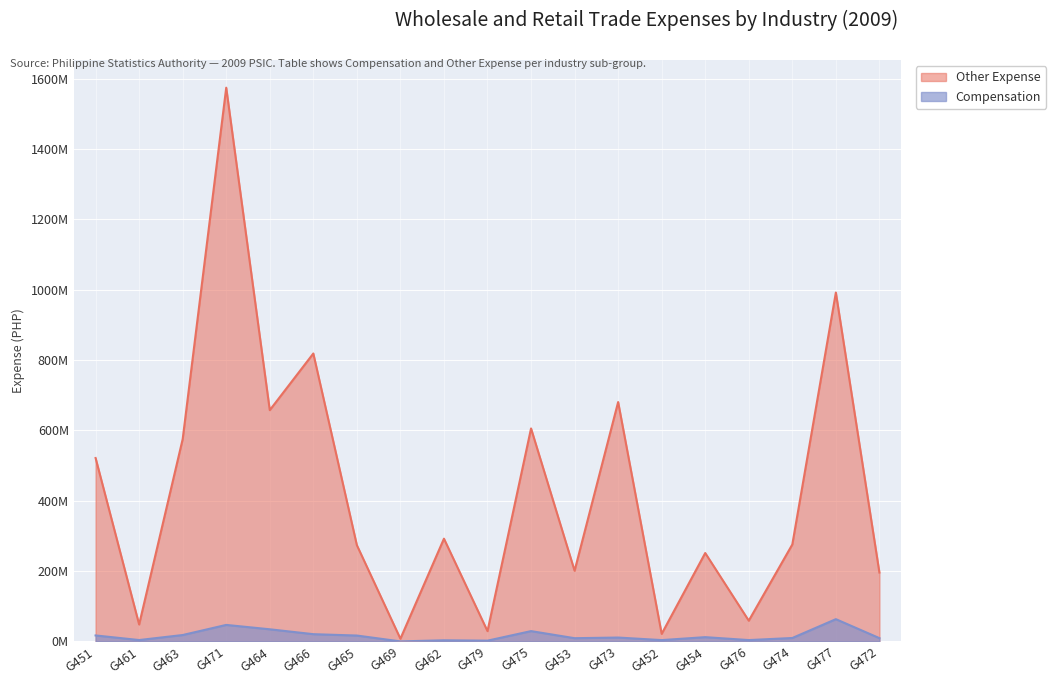

What is the difference between the maximum and minimum values in the Other Expense series?

1566652274